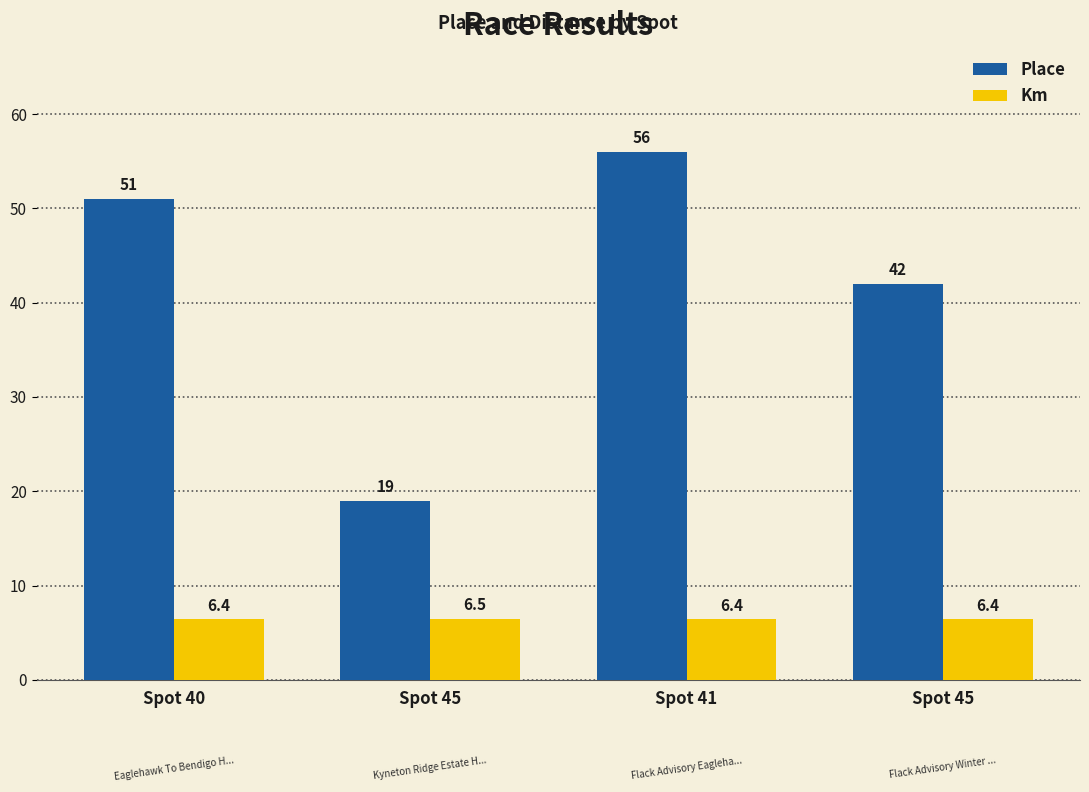

How many data points does each series have?

4